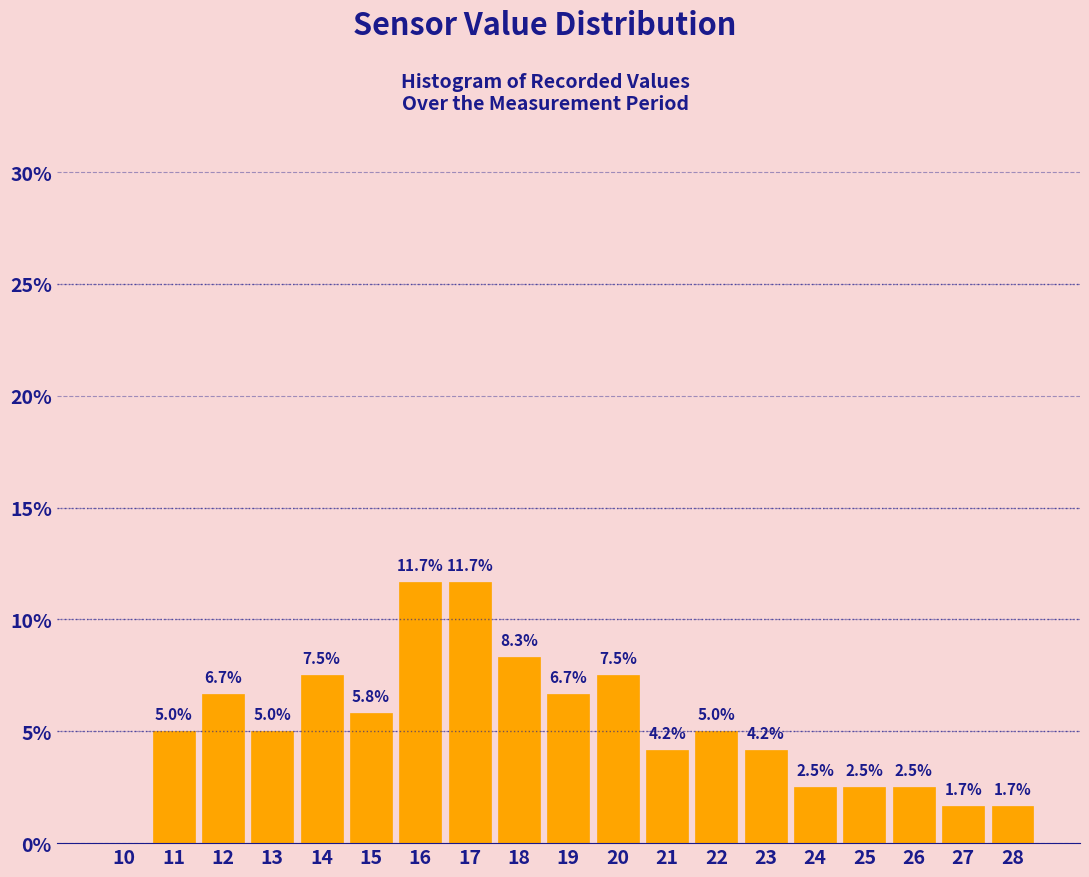

Reading left to right, transcribe all the data shown in this chart.

10=0.0	11=5.0	12=6.7	13=5.0	14=7.5	15=5.8	16=11.7	17=11.7	18=8.3	19=6.7	20=7.5	21=4.2	22=5.0	23=4.2	24=2.5	25=2.5	26=2.5	27=1.7	28=1.7